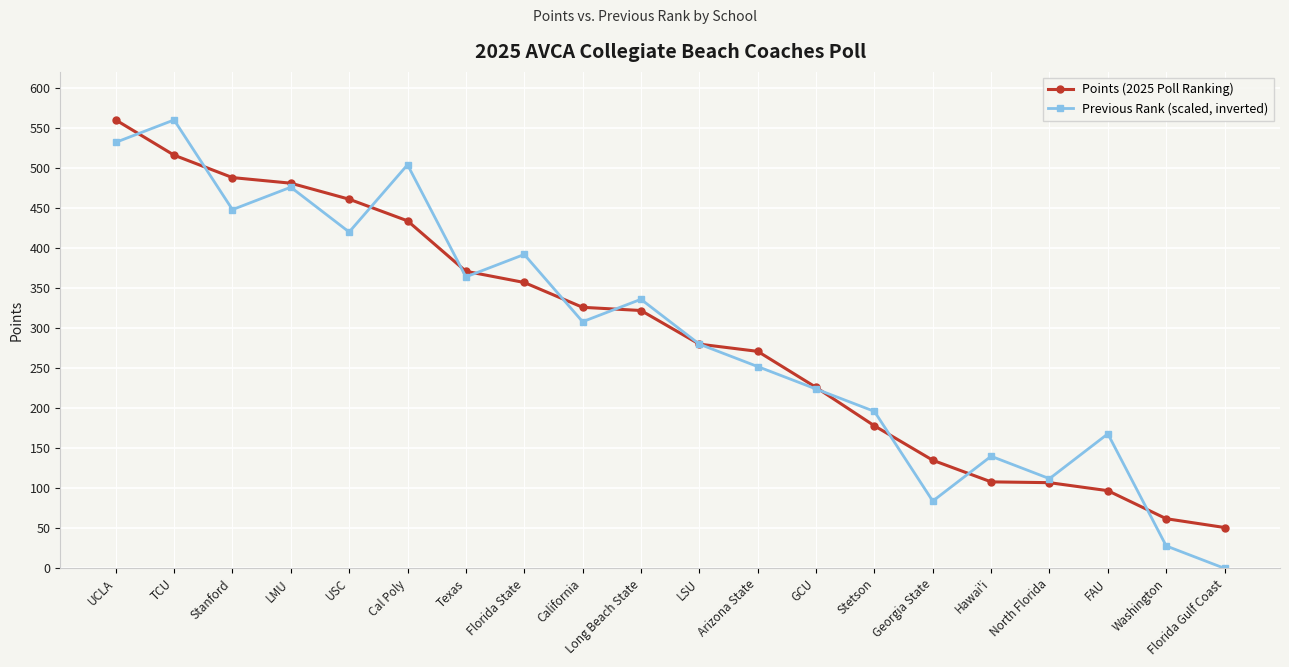

At which category is the sum across all series the highest?

UCLA